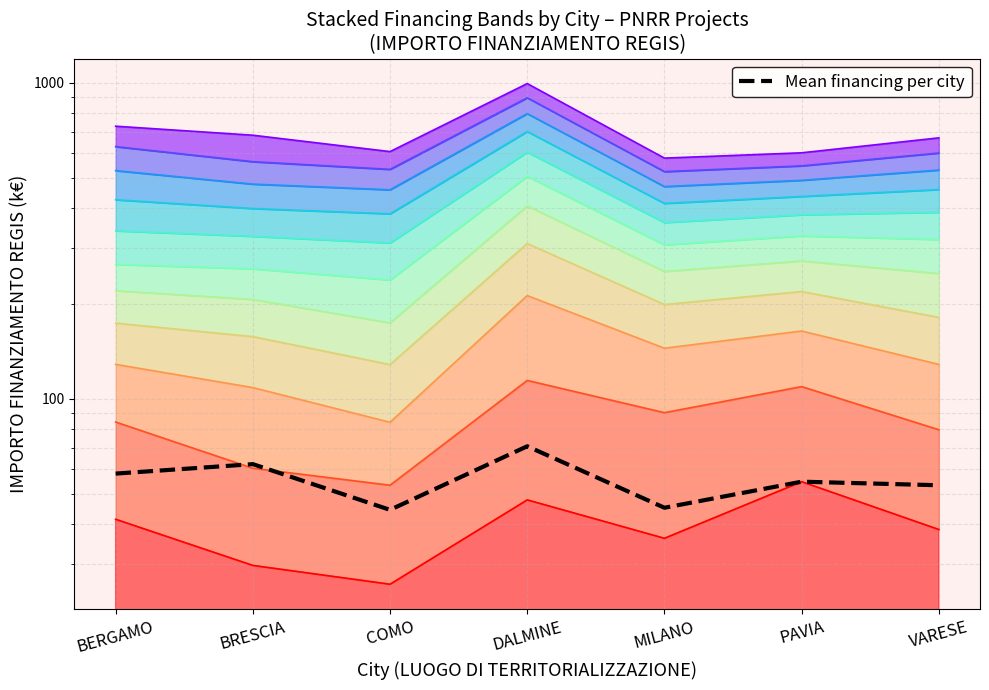

The value at VARESE is 12.4. True or false?

False